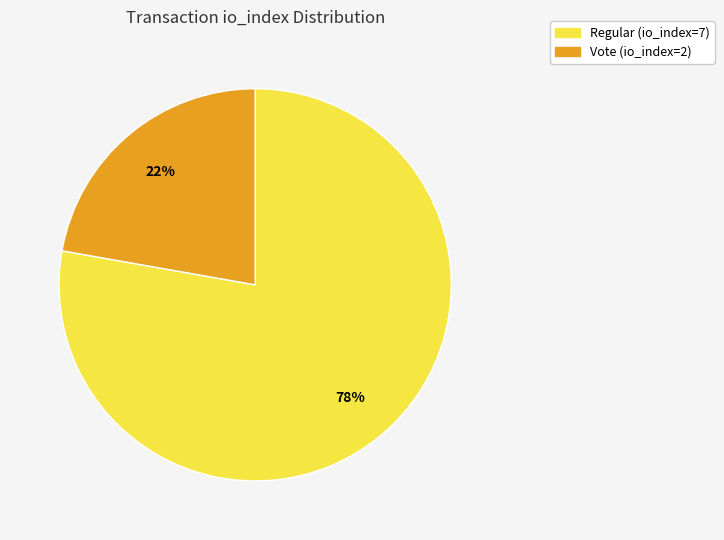

To the nearest percent, what is the combined percentage of Regular (io_index=7) and Vote (io_index=2)?

100%